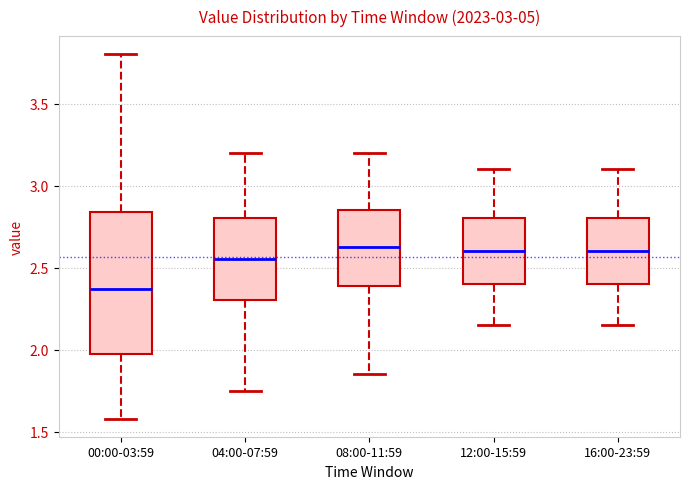

Reading left to right, read every box against the y-axis: the position of its median line, the range the box covers, and the ends of its whiskers. The values are not printed on the chart, so give them approximately, as read against the axis.

00:00-03:59: median 2.35, box 1.95 to 2.85, whiskers 1.60 to 3.80
04:00-07:59: median 2.55, box 2.30 to 2.80, whiskers 1.75 to 3.20
08:00-11:59: median 2.65, box 2.40 to 2.85, whiskers 1.85 to 3.20
12:00-15:59: median 2.60, box 2.40 to 2.80, whiskers 2.15 to 3.10
16:00-23:59: median 2.60, box 2.40 to 2.80, whiskers 2.15 to 3.10